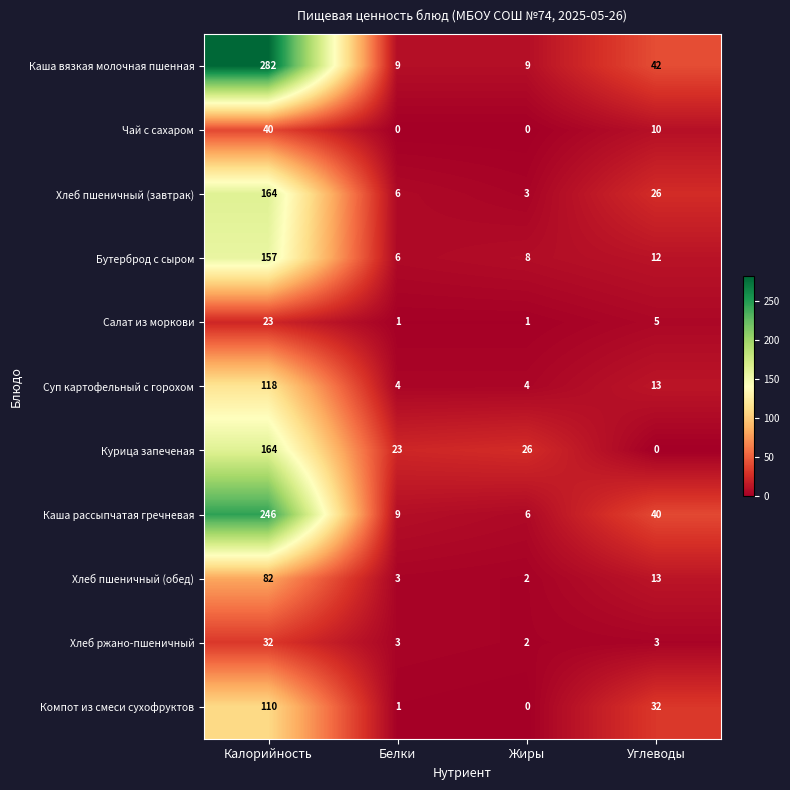

At which category is the sum across all series the highest?

Калорийность